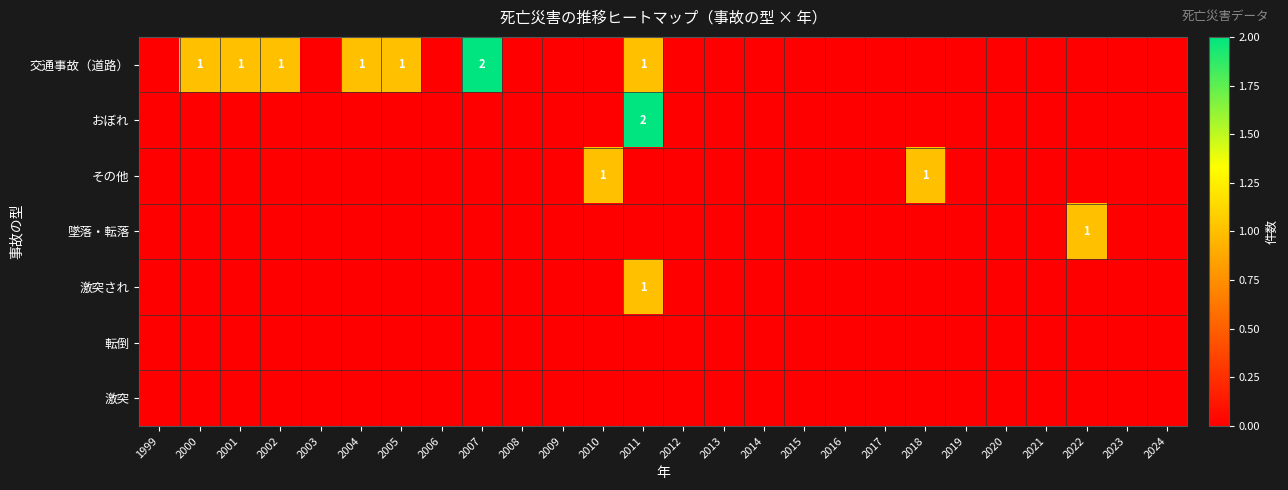

What is the total value across all series at 2001?

1